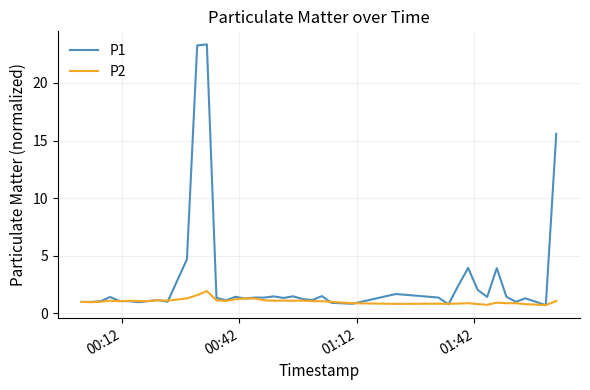

Which series has the largest total across all categories?

P1